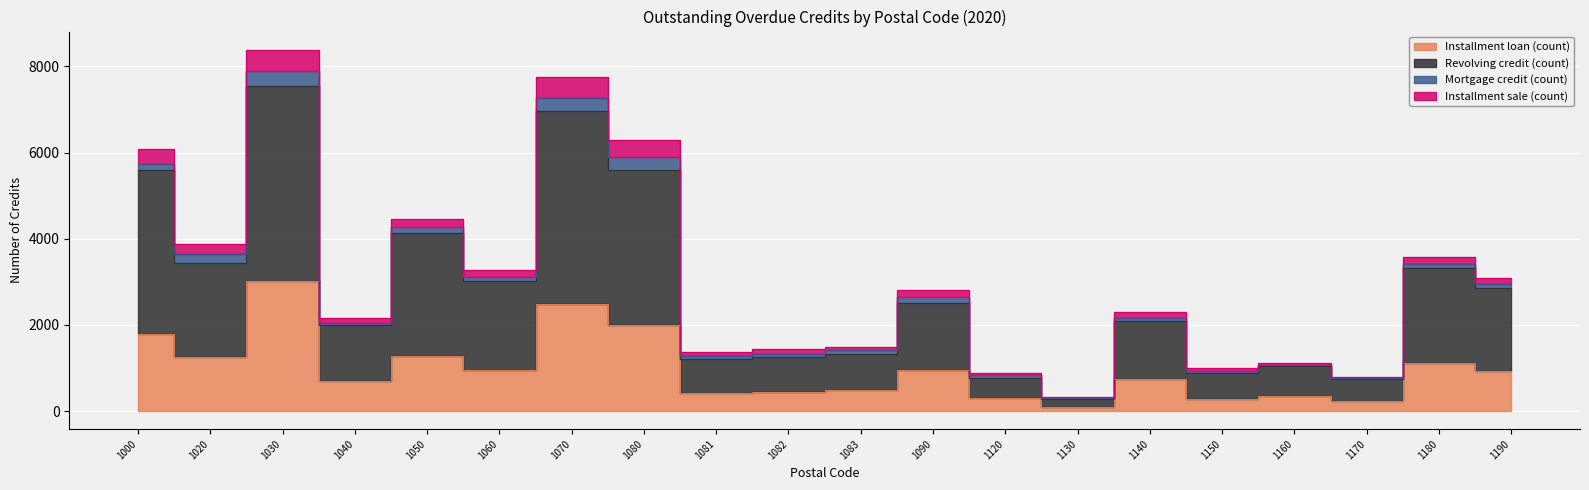

Which category has the highest value in the Revolving credit (count) series?

1030